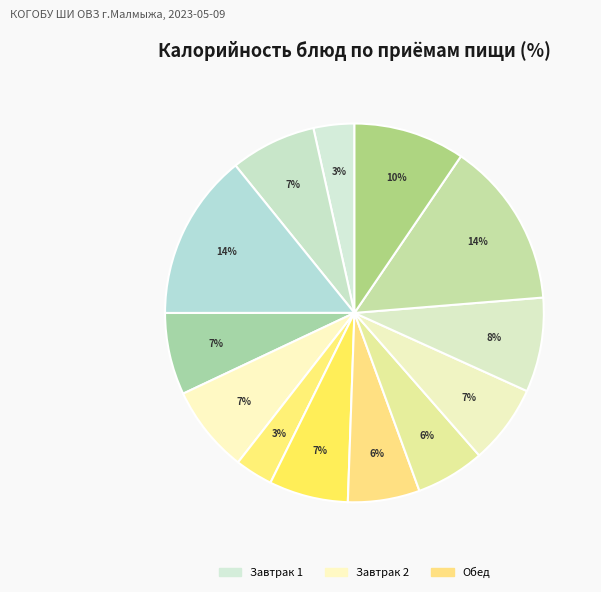

To the nearest percent, what is the average slice percentage?

8%